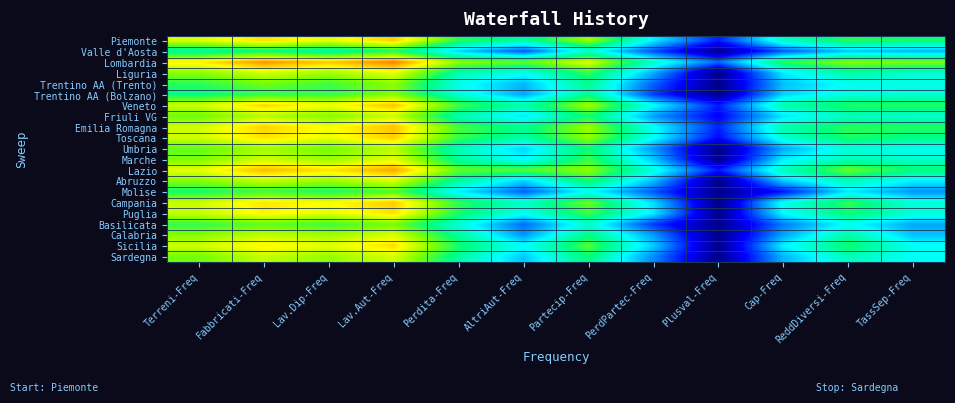

Which series has the largest total across all categories?

Lombardia